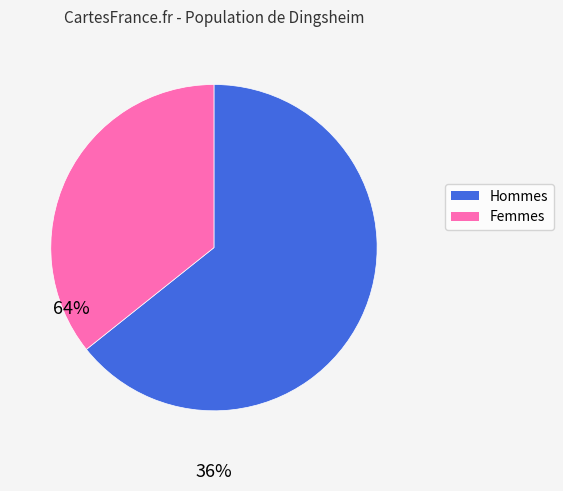

Does any single category account for the majority?

Yes